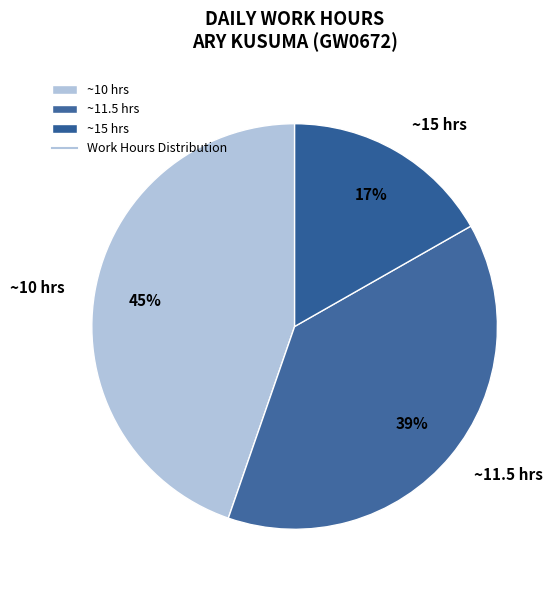

To the nearest percent, what is the difference between the largest and smallest slice percentages?

28%